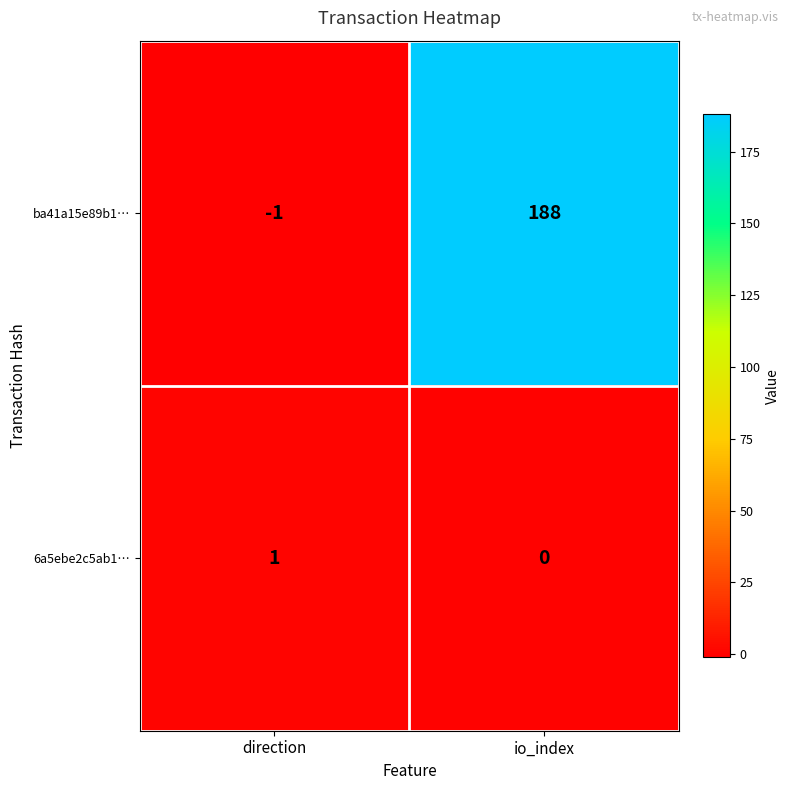

Where is ba41a15e89b1… nearest to the value 93?

direction